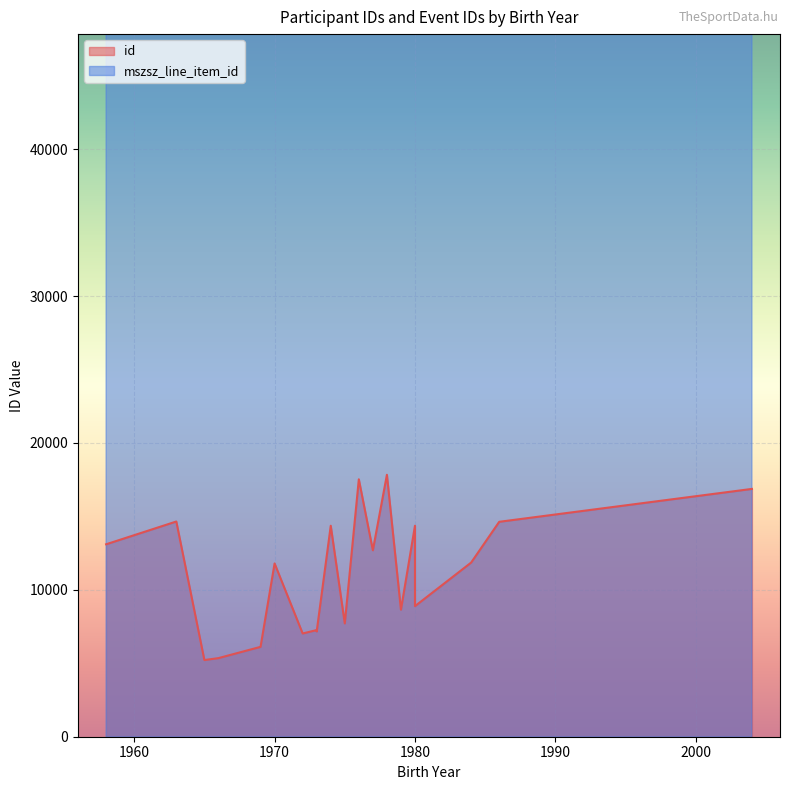

What is the maximum value for mszsz_line_item_id?

227716